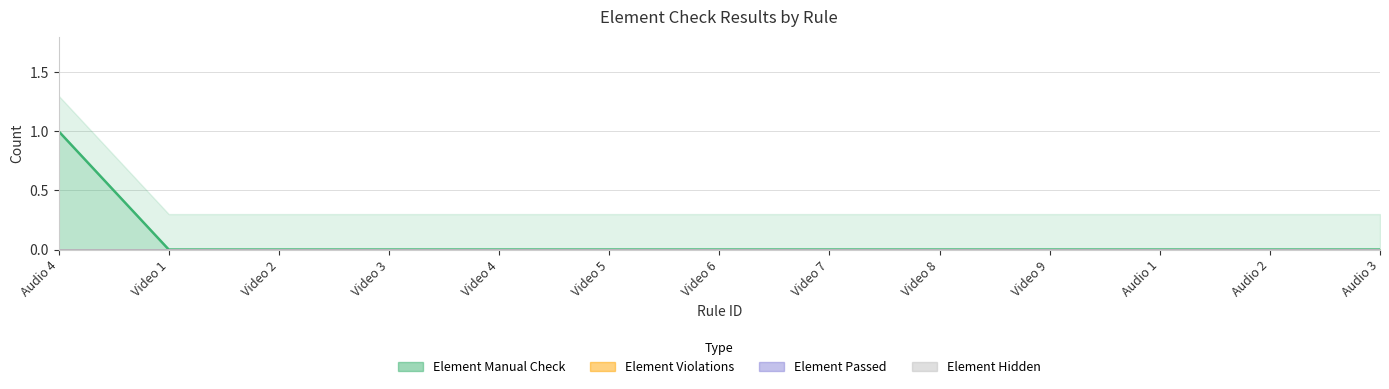

What is the label of the 7th point from the right?

Video 6